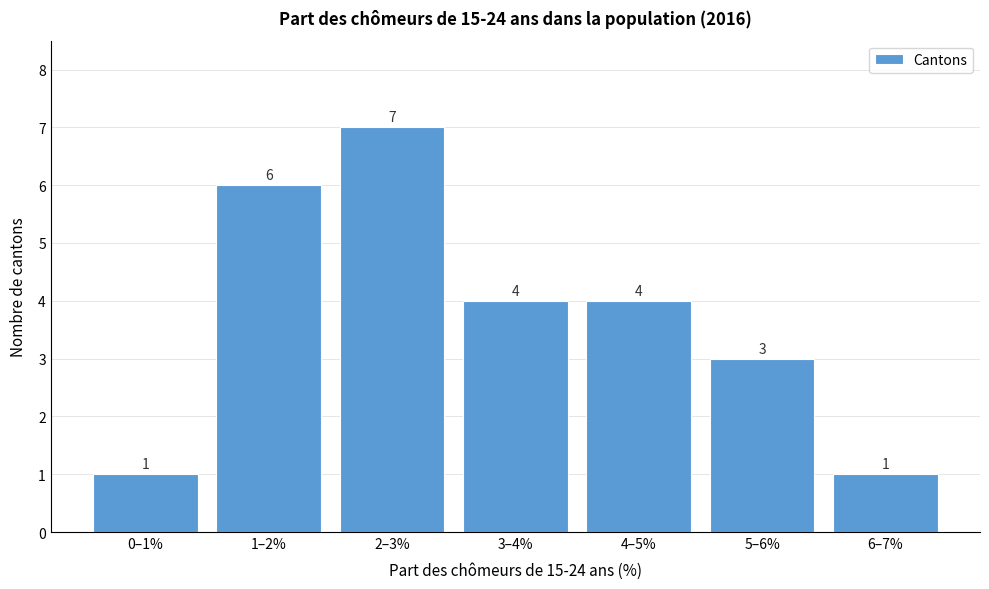

Reading left to right, extract all data points from this chart.

1	6	7	4	4	3	1